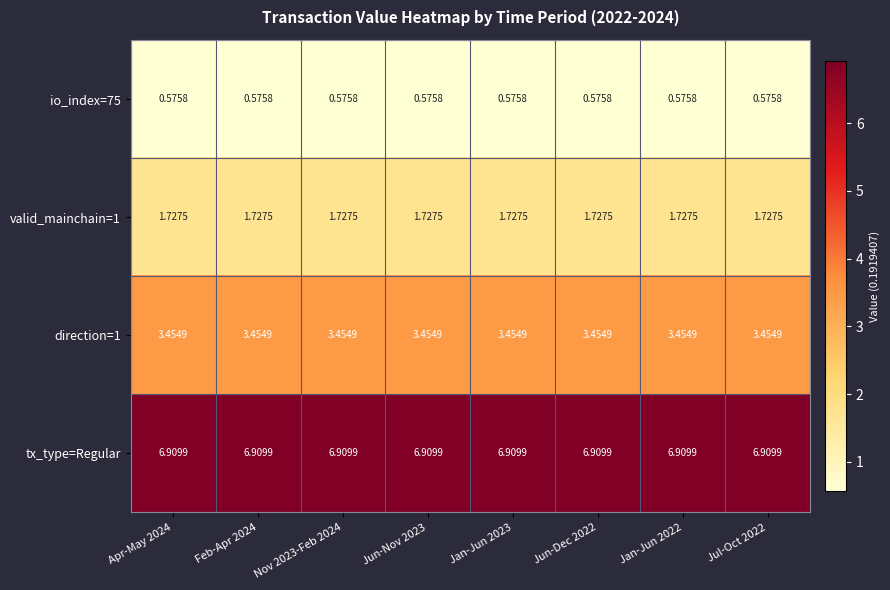

Is the value of direction=1 at Jan-Jun 2022 greater than the value of valid_mainchain=1 at Jan-Jun 2022?

Yes